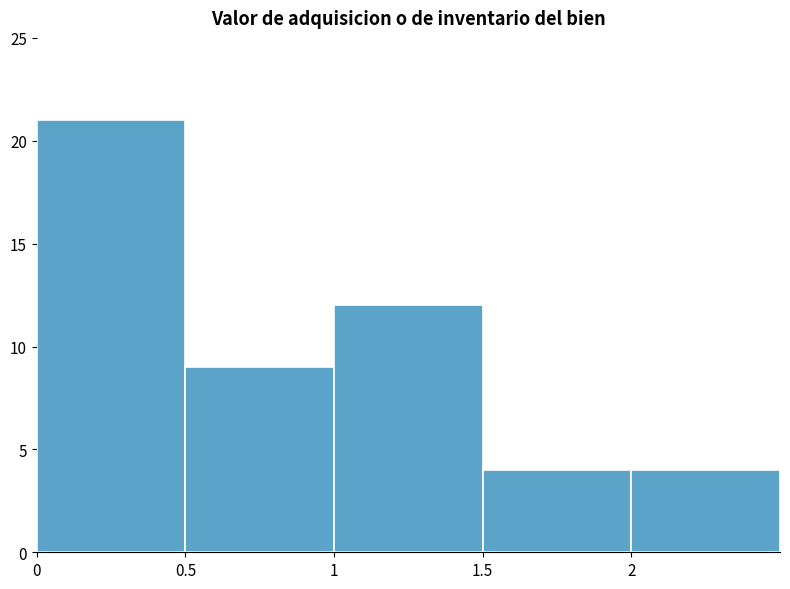

What is the maximum value shown in the chart?

21